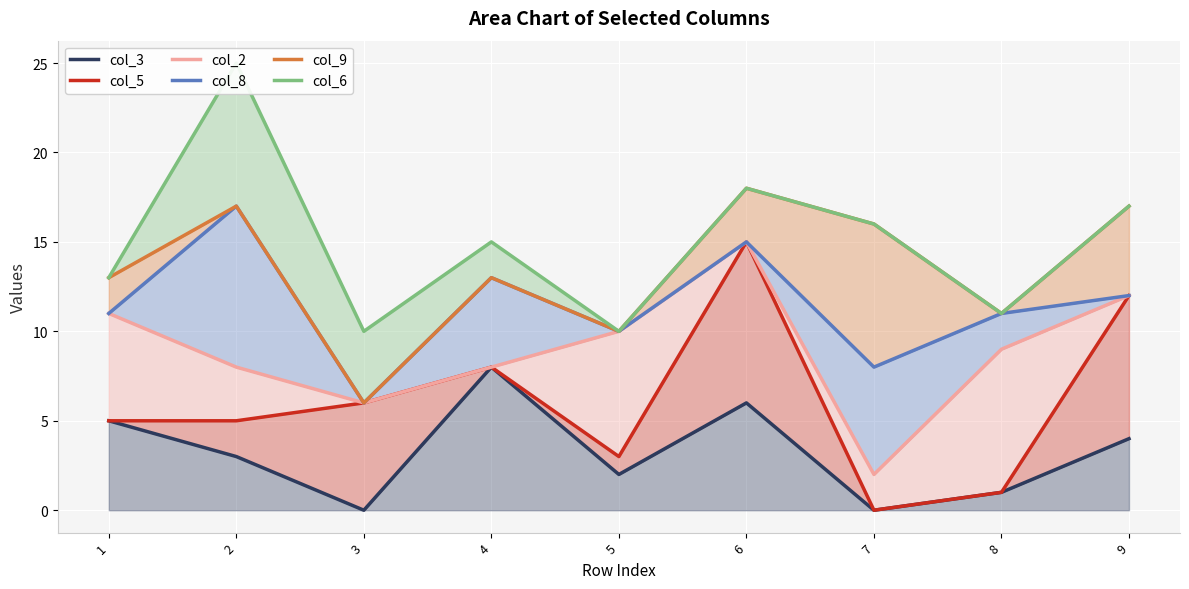

Which series has the widest spread of values?

col_5